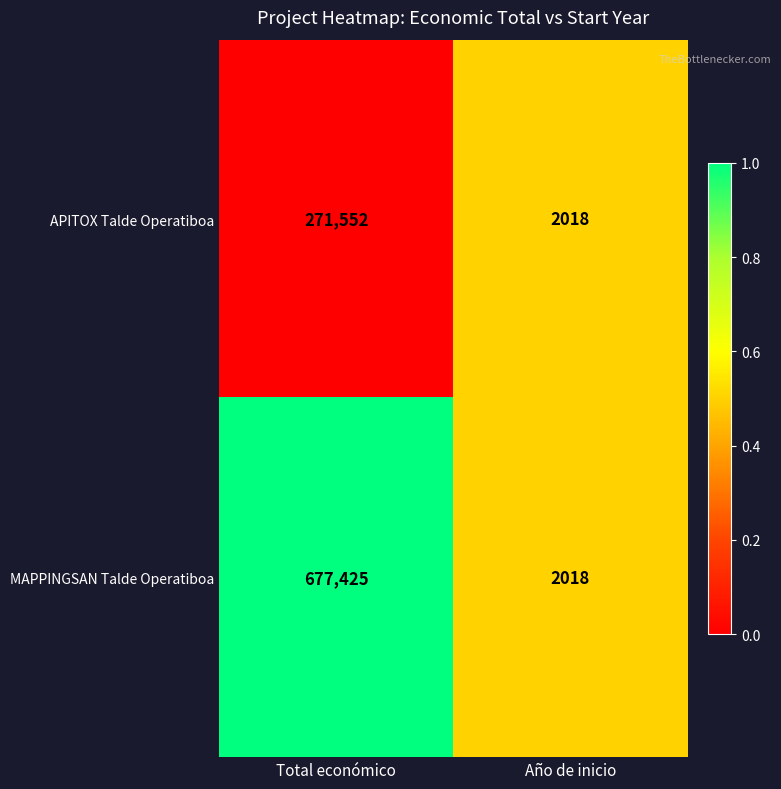

Which category has the highest value across all series?

Total económico